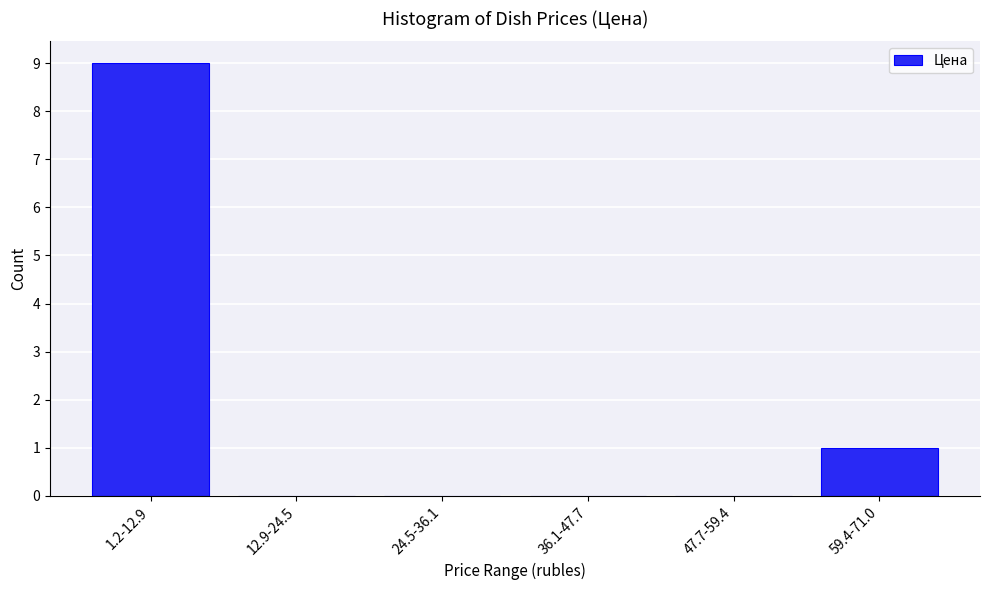

Reading right to left, transcribe all the data shown in this chart.

59.4-71.0=1	47.7-59.4=0	36.1-47.7=0	24.5-36.1=0	12.9-24.5=0	1.2-12.9=9